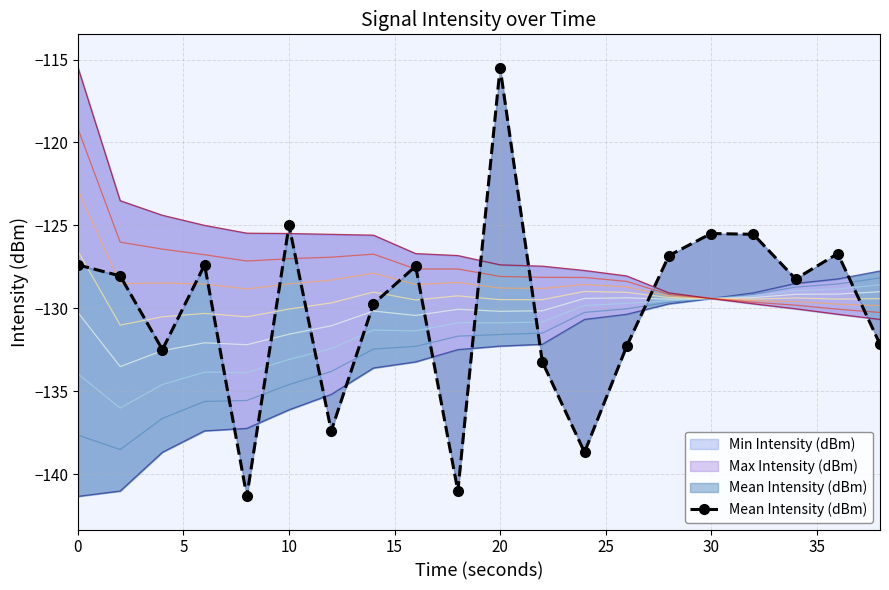

Is it true that the value at 18 is -203.9?

False